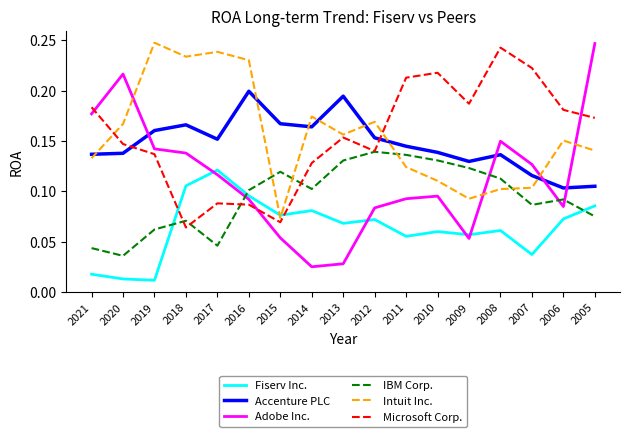

The value of IBM Corp. at 2008 is 0.1. True or false?

True